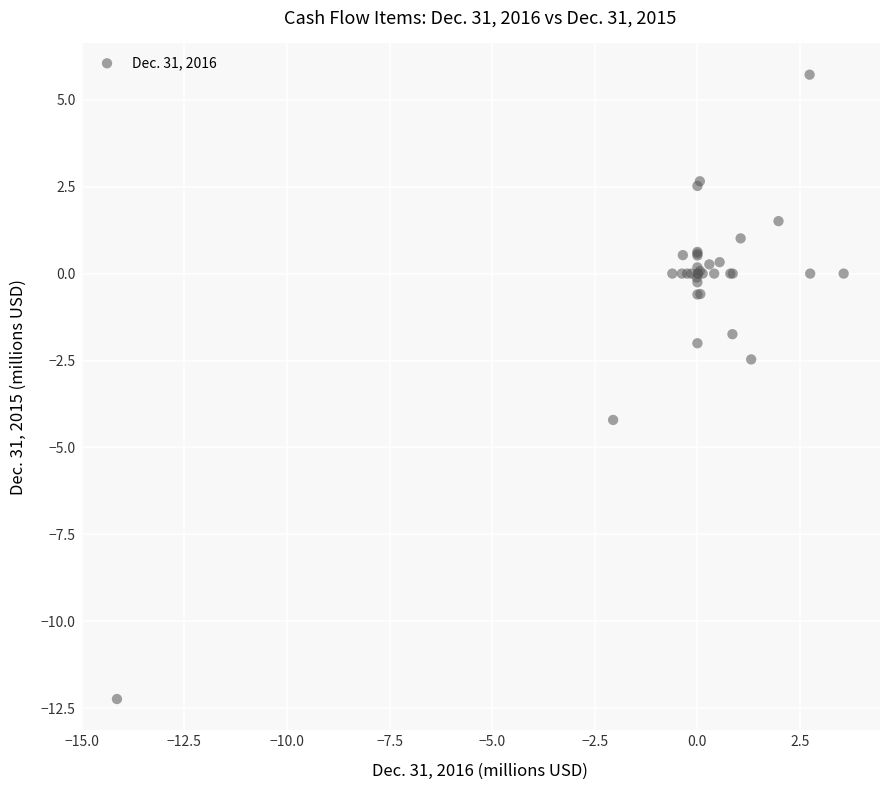

What Y value in the scatter plot is closest to -3?

-2.5